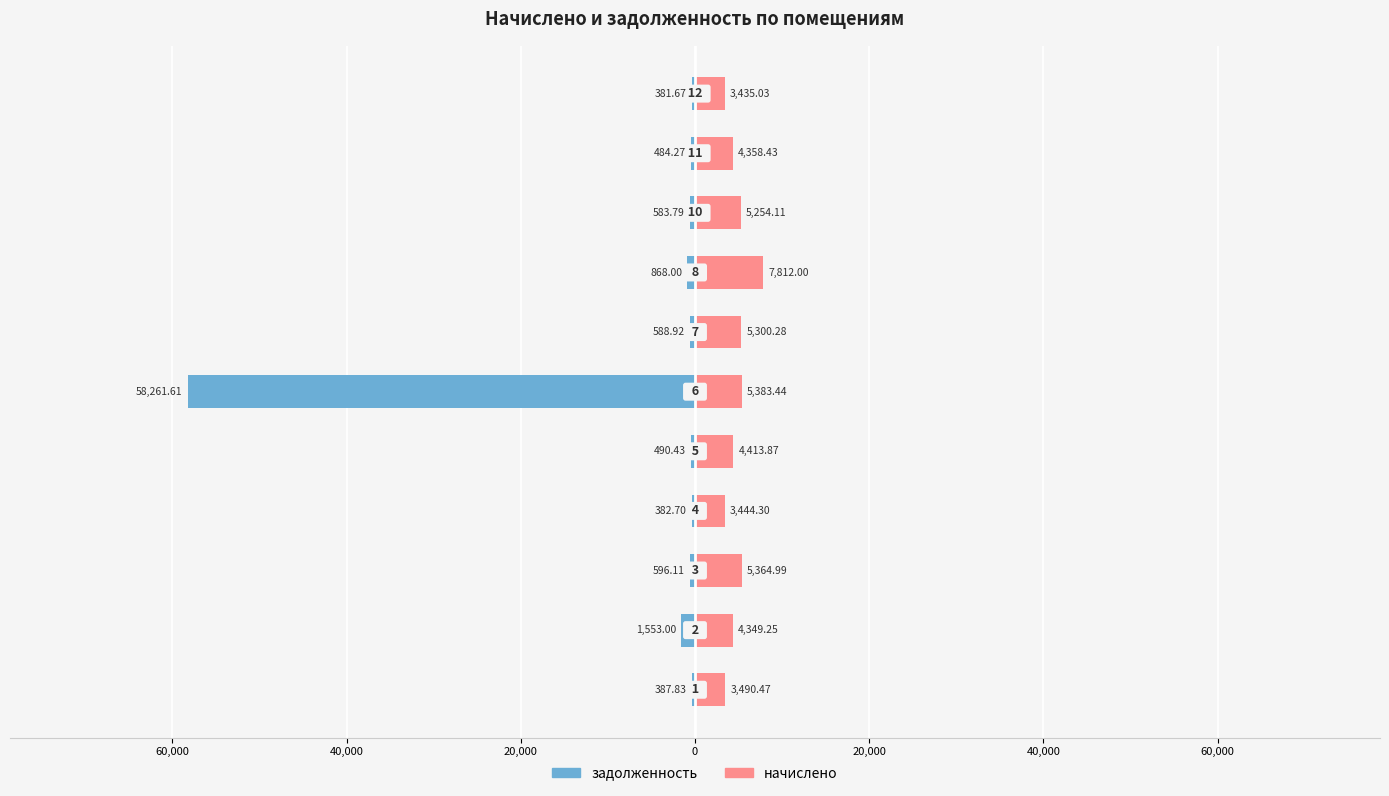

What is the label of the 1st bar from the right?

10